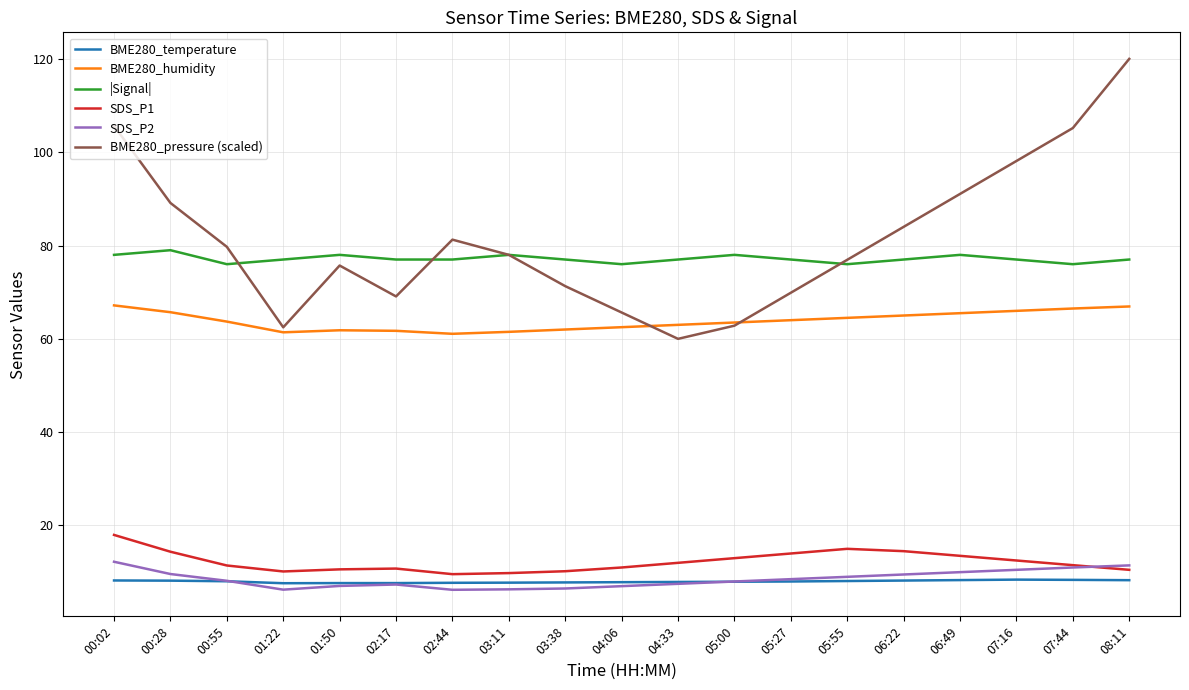

True or false: SDS_P2 and BME280_pressure (scaled) intersect in this chart.

False